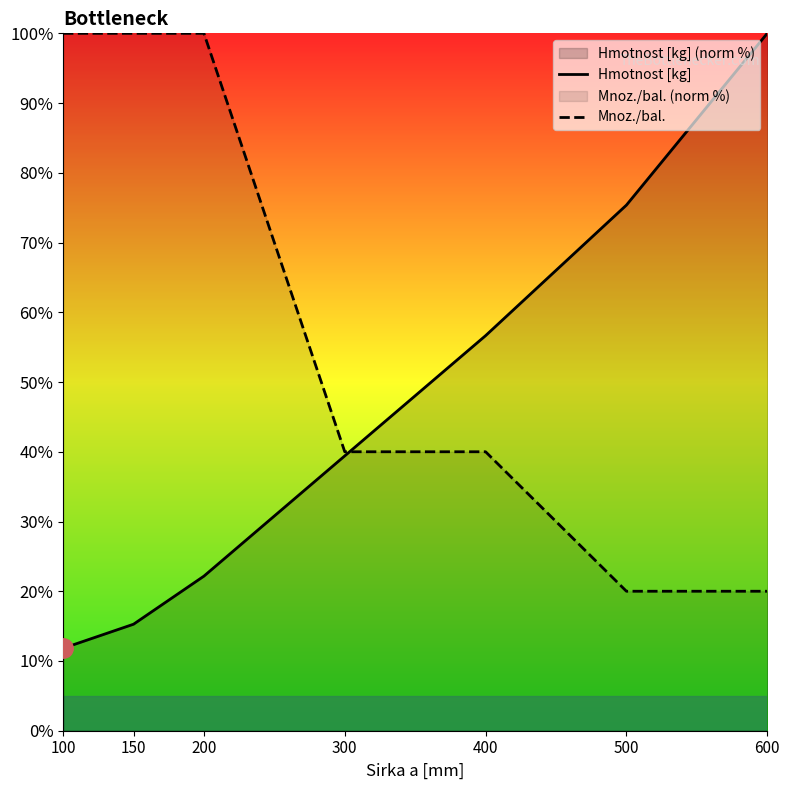

What is the difference between the maximum and second lowest values in the Mnoz./bal. series?

80.0